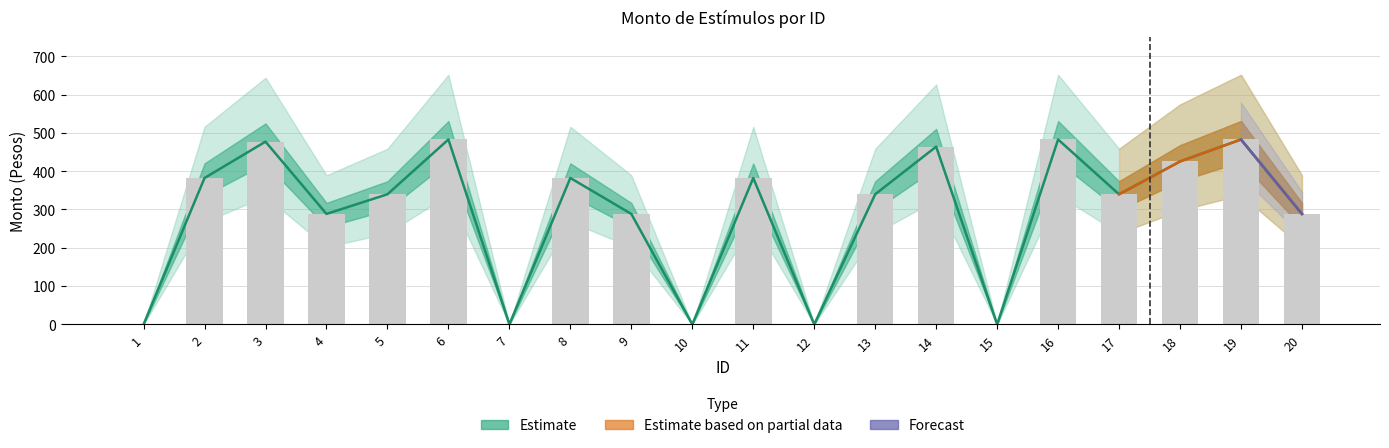

True or false: Monto neto has a value of 173.1 at 13.

False